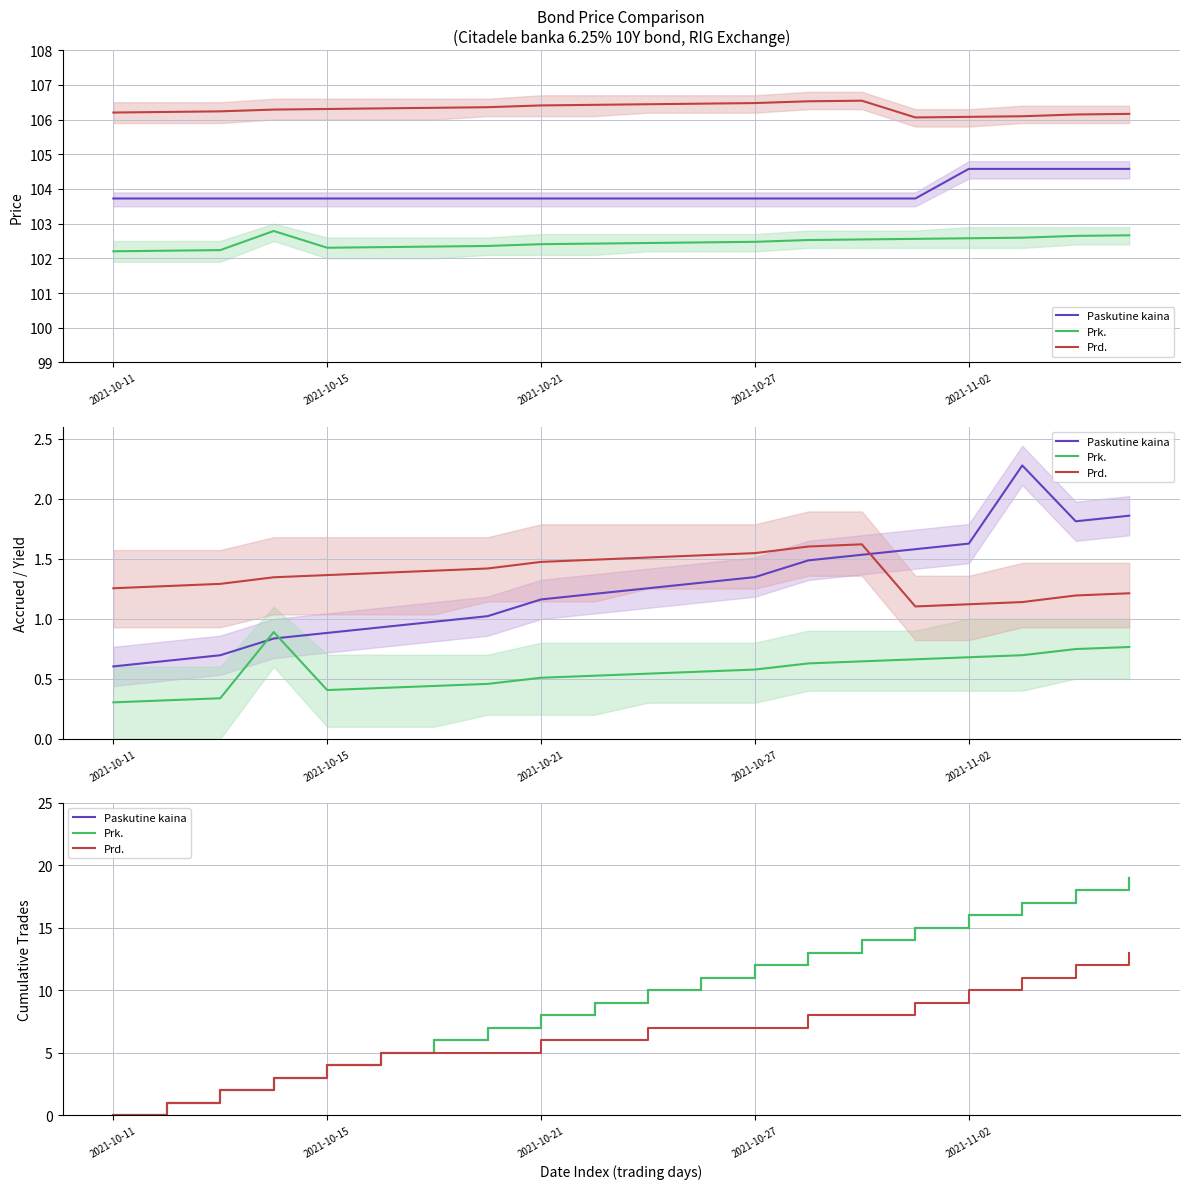

What is the sum of the Prd. values at 14 and 16?

18